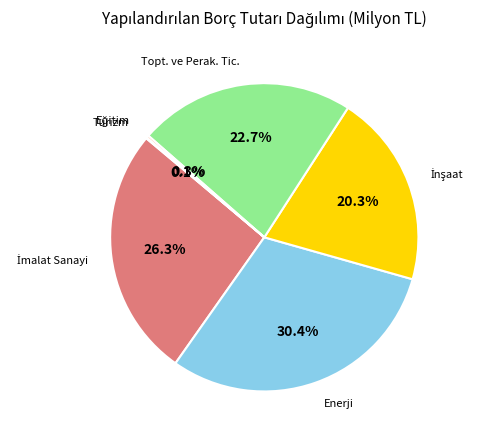

How much of the chart is everything except Topt. ve Perak. Tic.?

77.3%